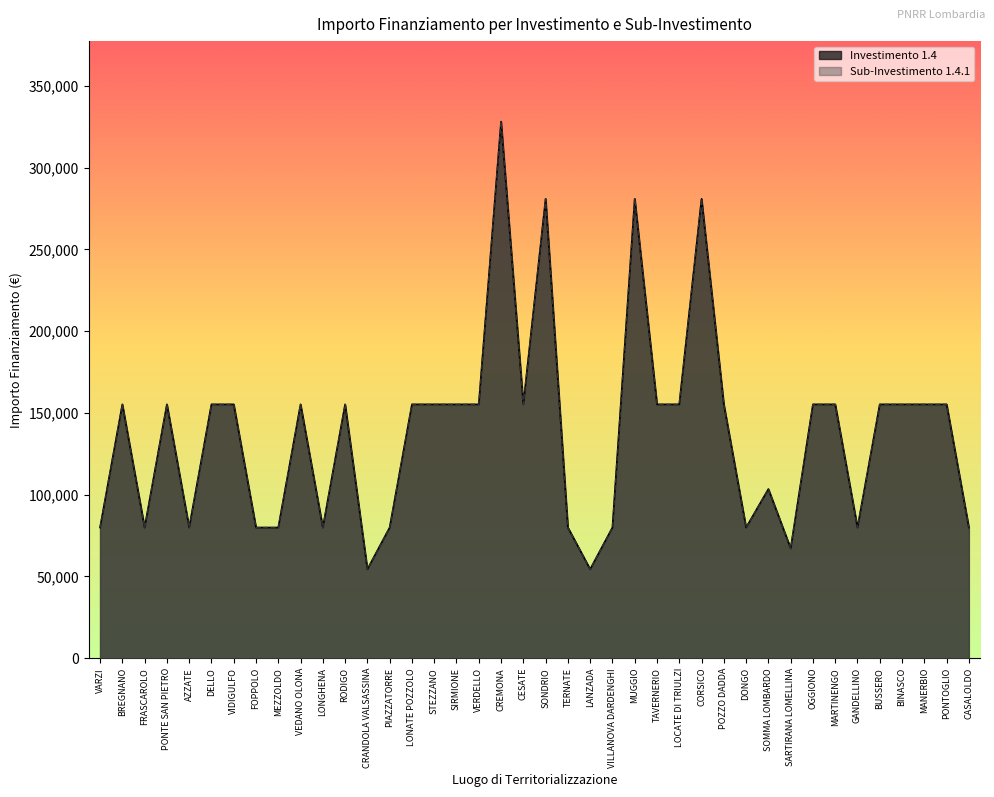

Reading left to right, extract all data points from this chart.

1.4: VARZI=79922	BREGNANO=155234	FRASCAROLO=79922	PONTE SAN PIETRO=155234	AZZATE=79922	DELLO=155234	VIDIGULFO=155234	FOPPOLO=79922	MEZZOLDO=79922	VEDANO OLONA=155234	LONGHENA=79922	RODIGO=155234	CRANDOLA VALSASSINA=54412	PIAZZATORRE=79922	LONATE POZZOLO=155234	STEZZANO=155234	SIRMIONE=155234	VERDELLO=155234	CREMONA=328160	CESATE=155234	SONDRIO=280932	TERNATE=79922	LANZADA=54412	VILLANOVA DARDENGHI=79922	MUGGIO=280932	TAVERNERIO=155234	LOCATE DI TRIULZI=155234	CORSICO=280932	POZZO DADDA=155234	DONGO=79922	SOMMA LOMBARDO=103444	SARTIRANA LOMELLINA=67167	OGGIONO=155234	MARTINENGO=155234	GANDELLINO=79922	BUSSERO=155234	BINASCO=155234	MANERBIO=155234	PONTOGLIO=155234	CASALOLDO=79922
1.4.1: VARZI=79922	BREGNANO=155234	FRASCAROLO=79922	PONTE SAN PIETRO=155234	AZZATE=79922	DELLO=155234	VIDIGULFO=155234	FOPPOLO=79922	MEZZOLDO=79922	VEDANO OLONA=155234	LONGHENA=79922	RODIGO=155234	CRANDOLA VALSASSINA=54412	PIAZZATORRE=79922	LONATE POZZOLO=155234	STEZZANO=155234	SIRMIONE=155234	VERDELLO=155234	CREMONA=328160	CESATE=155234	SONDRIO=280932	TERNATE=79922	LANZADA=54412	VILLANOVA DARDENGHI=79922	MUGGIO=280932	TAVERNERIO=155234	LOCATE DI TRIULZI=155234	CORSICO=280932	POZZO DADDA=155234	DONGO=79922	SOMMA LOMBARDO=103444	SARTIRANA LOMELLINA=67167	OGGIONO=155234	MARTINENGO=155234	GANDELLINO=79922	BUSSERO=155234	BINASCO=155234	MANERBIO=155234	PONTOGLIO=155234	CASALOLDO=79922